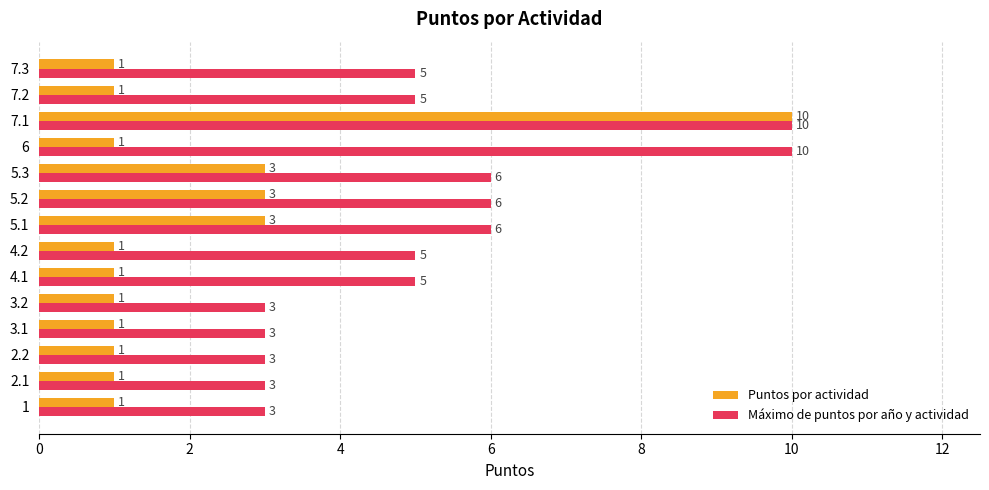

Is it true that Máximo de puntos por año y actividad equals 3 at 3.2?

True